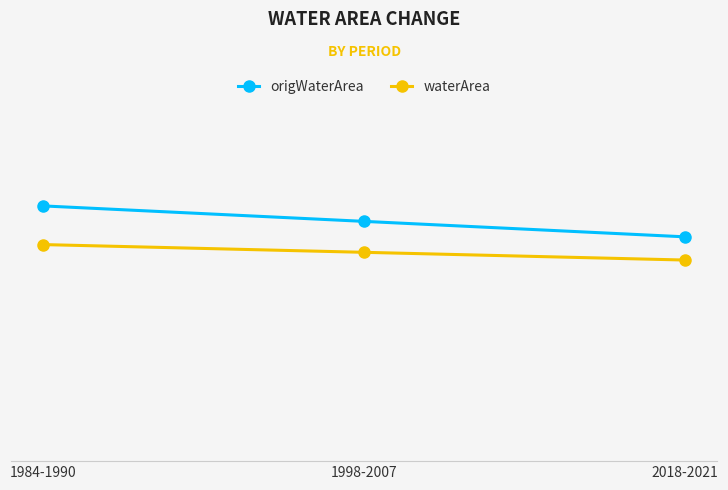

At how many categories does at least one series exceed 0?

3